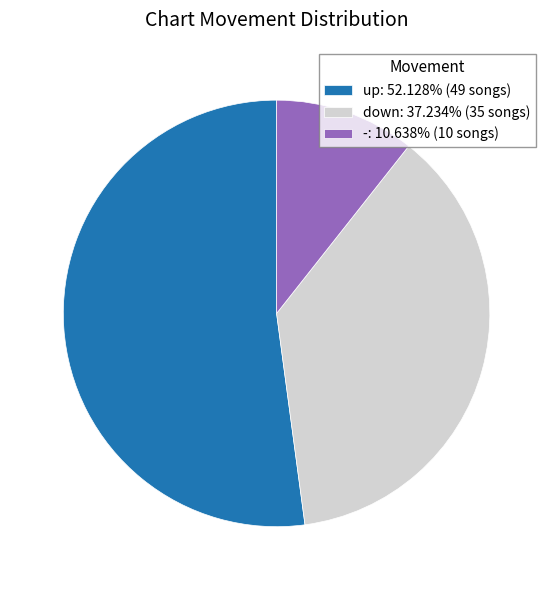

Combined, do up and - account for over 50%?

Yes